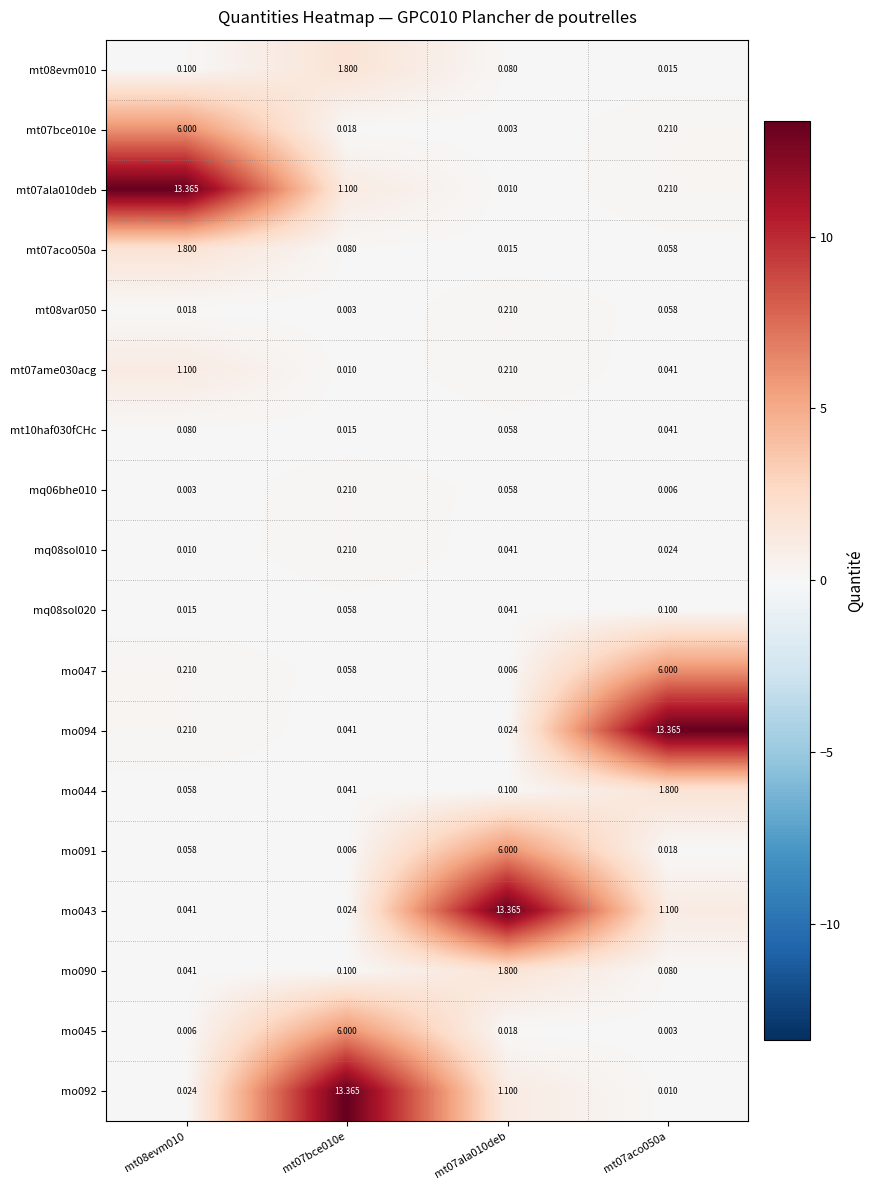

Count the number of data series in this chart.

18